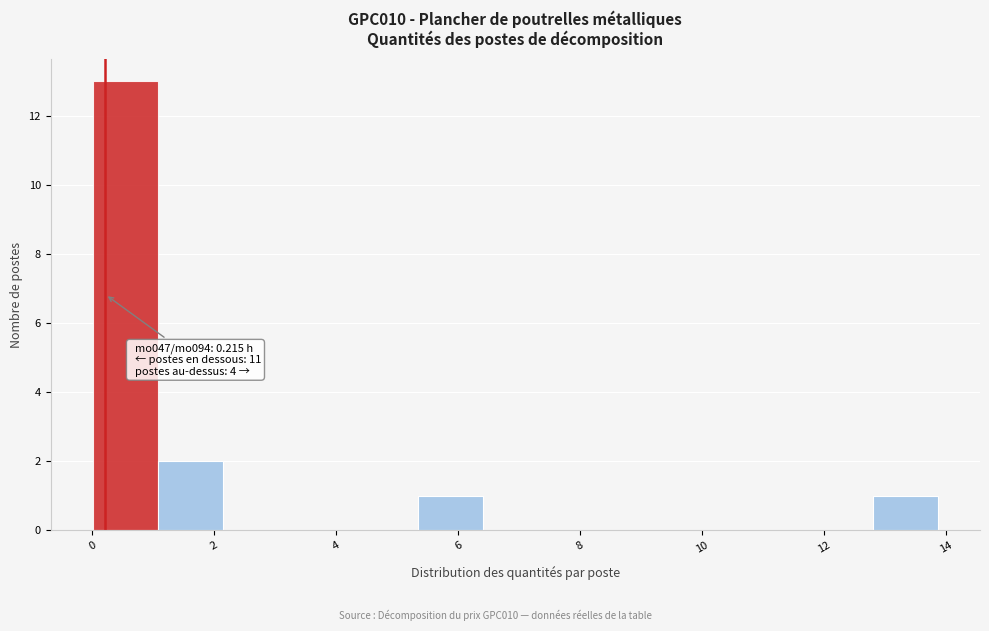

Which range on the x-axis has the tallest bar?

0.0 to 1.0